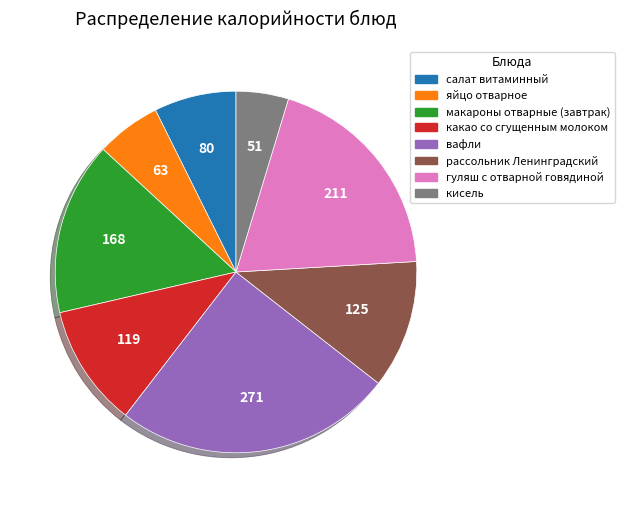

Rank the categories by value from lowest to highest.

кисель, яйцо отварное, салат витаминный, какао со сгущенным молоком, рассольник Ленинградский, макароны отварные (завтрак), гуляш с отварной говядиной, вафли